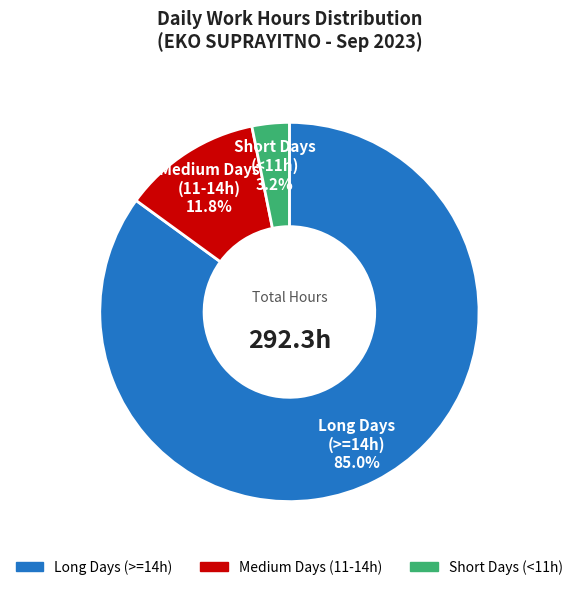

Is there a majority slice in this chart?

Yes